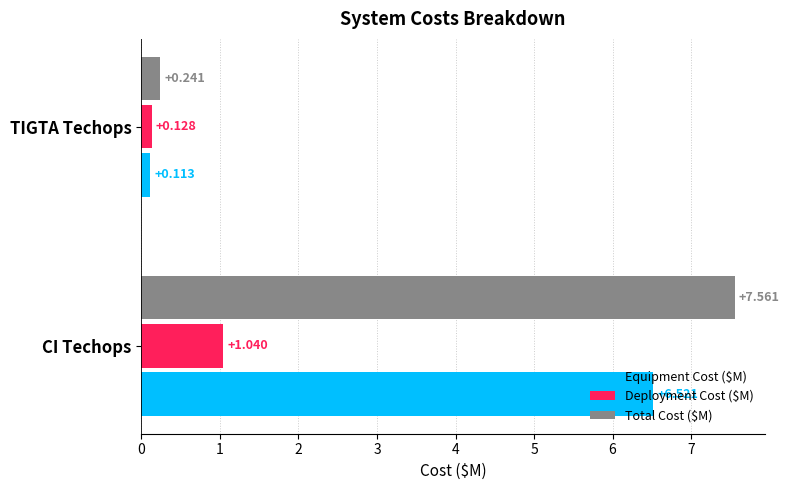

Between CI Techops and TIGTA Techops, which series saw the biggest shift?

Total Cost ($M)